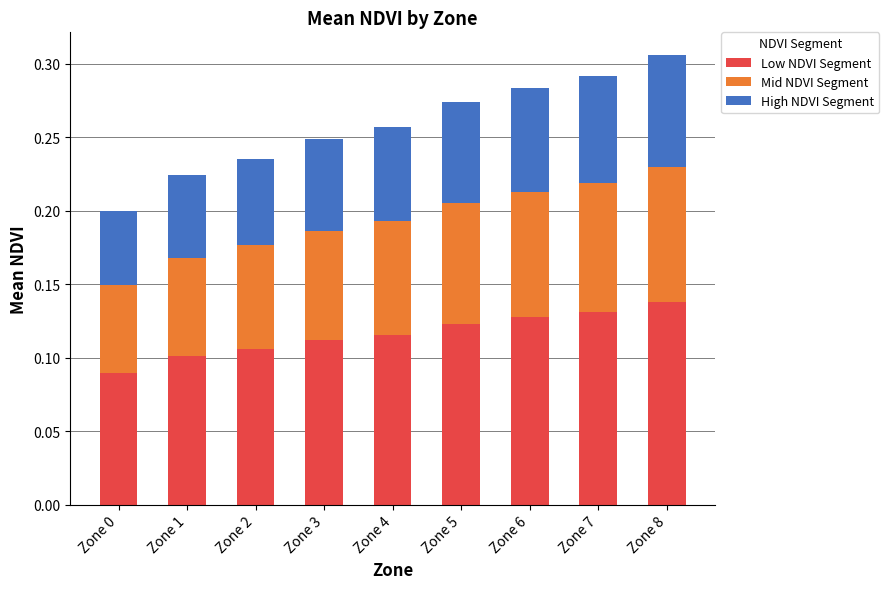

What are all the series names shown in the legend?

Low NDVI Segment, Mid NDVI Segment, High NDVI Segment